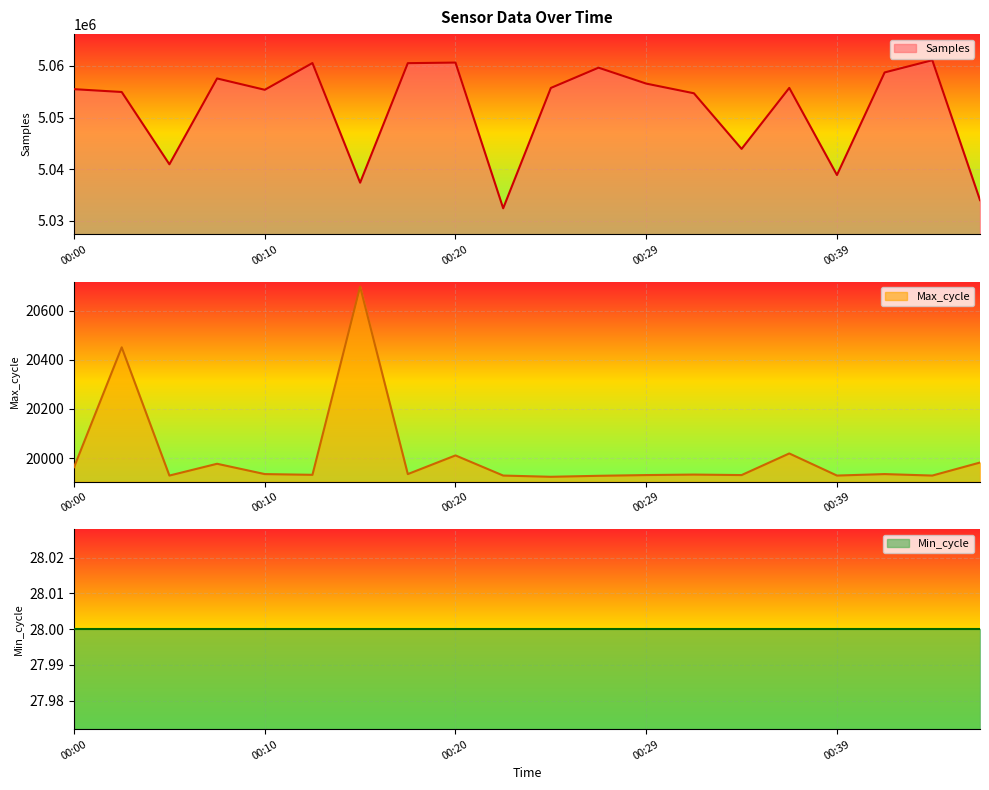

Between 00:27 and 00:10, which is larger?

00:27